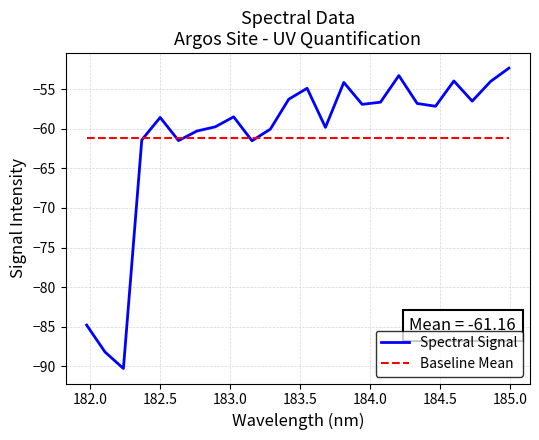

Rank the series by their maximum value, from highest to lowest.

Spectral Signal, Baseline Mean